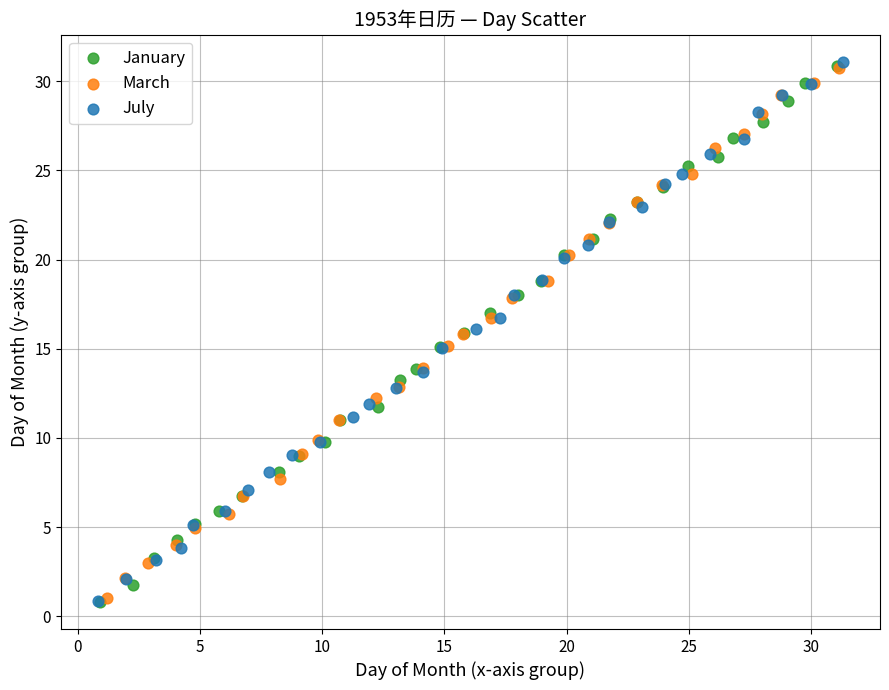

Which series has the widest spread of Y values?

July